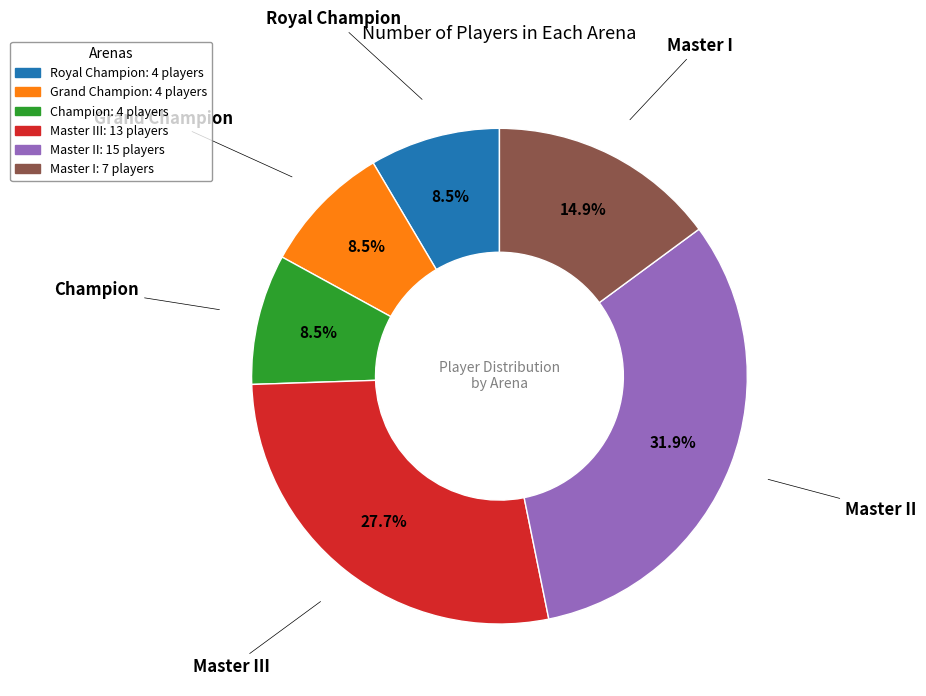

Count the number of slices in the pie.

6